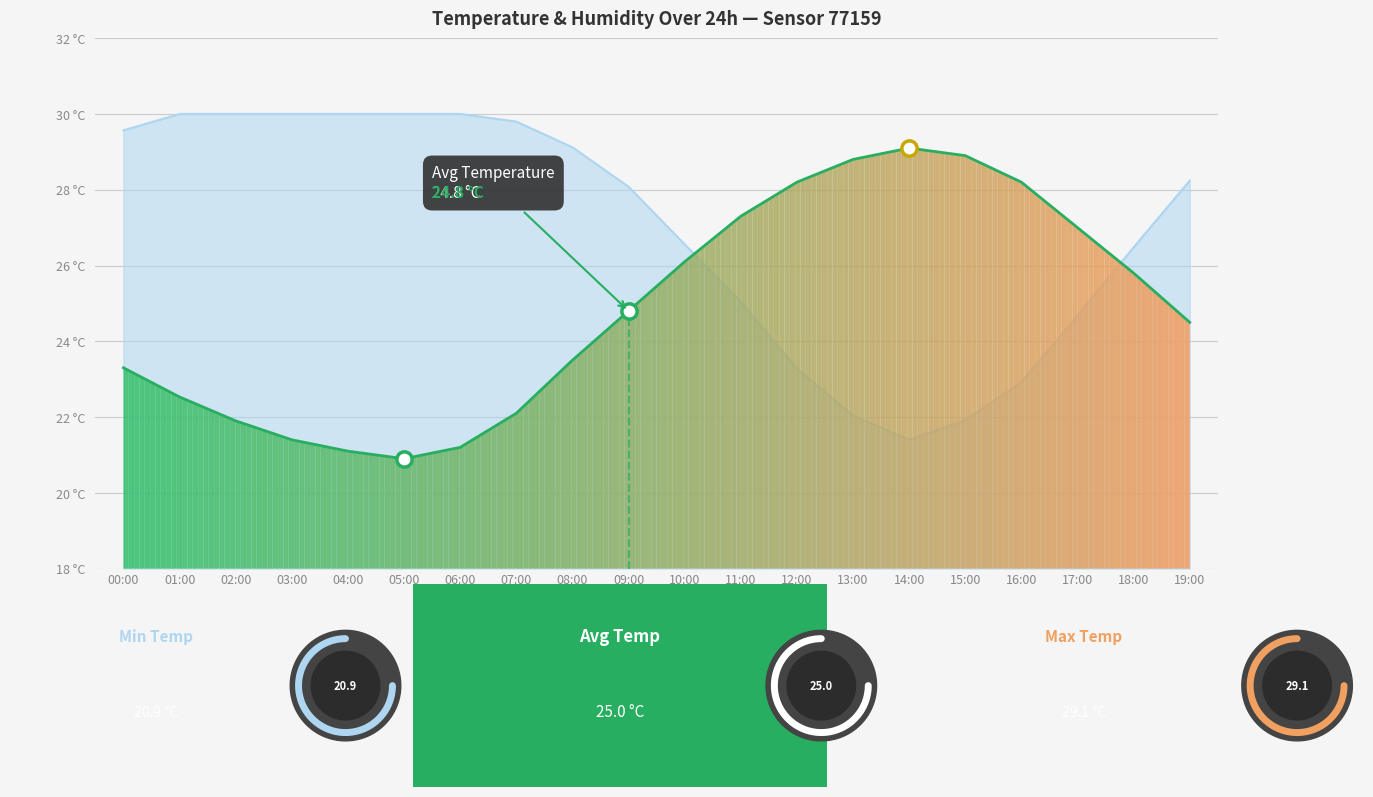

What value does the data have at 09:00?

24.8